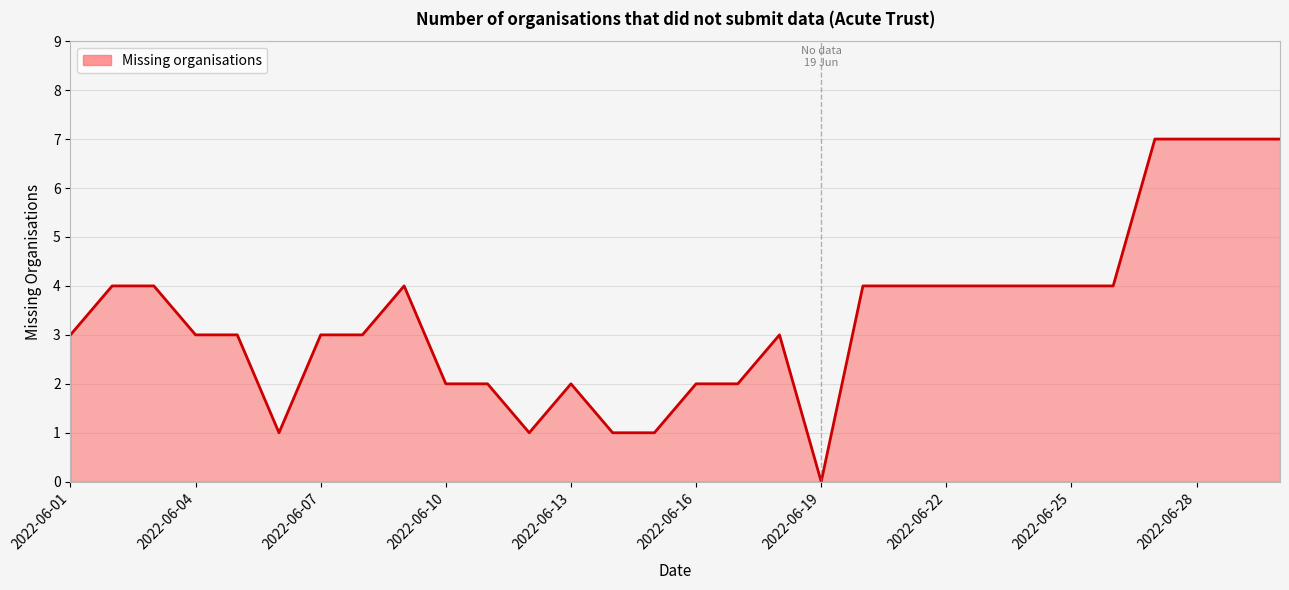

What is the difference between the maximum and minimum values?

7